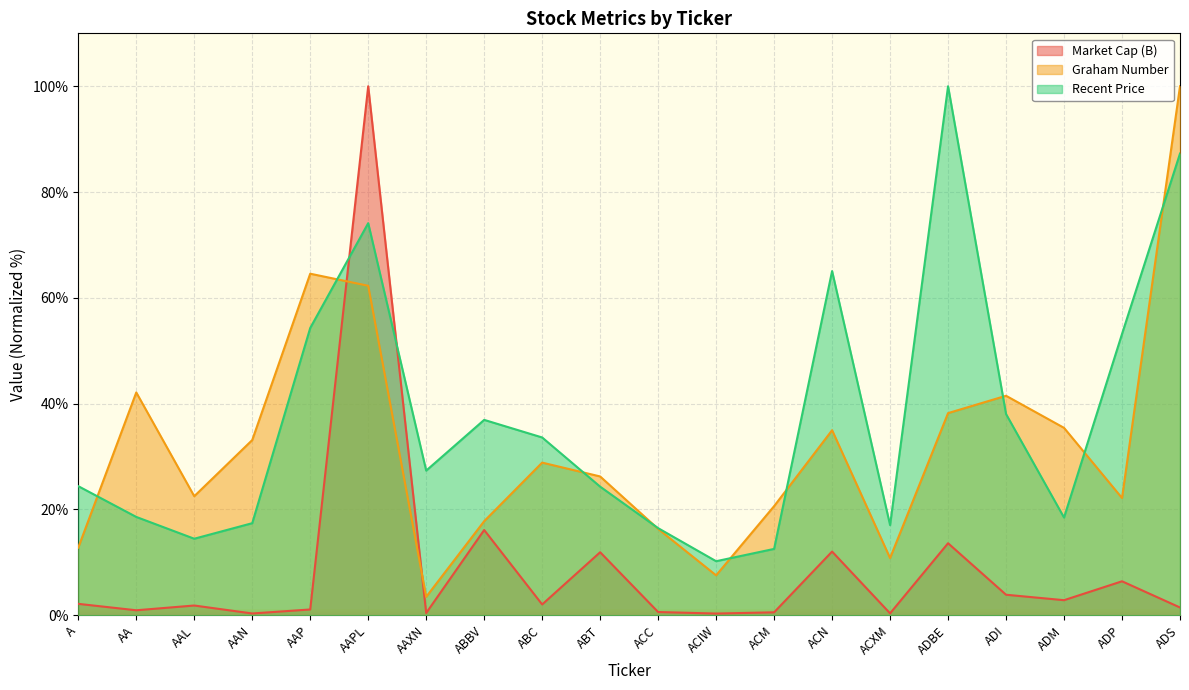

What is the value of the Market Cap (B) point at the 8th from the left?

16.1